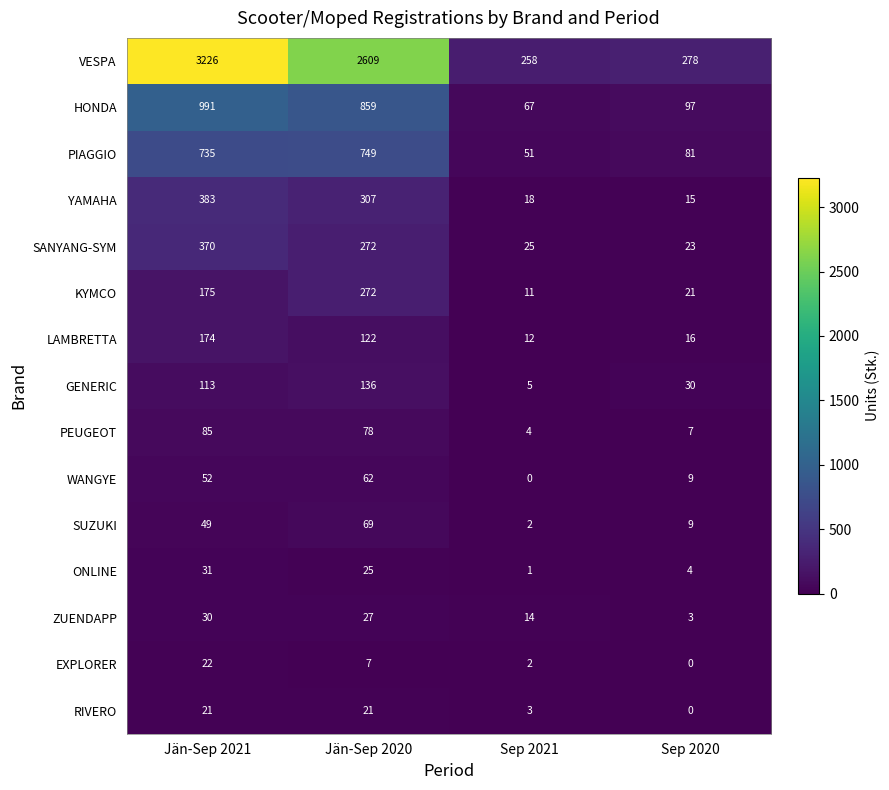

List the series in order of their peak value, lowest first.

RIVERO, EXPLORER, ZUENDAPP, ONLINE, WANGYE, SUZUKI, PEUGEOT, GENERIC, LAMBRETTA, KYMCO, SANYANG-SYM, YAMAHA, PIAGGIO, HONDA, VESPA